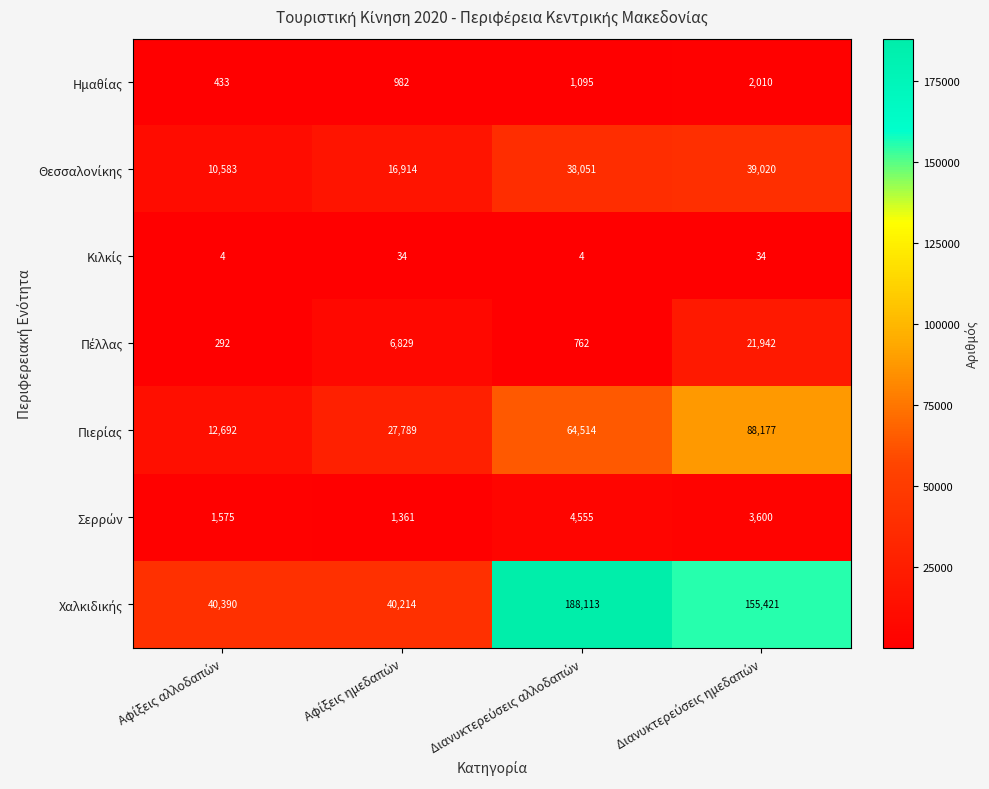

At how many categories does at least one series exceed 5200?

4